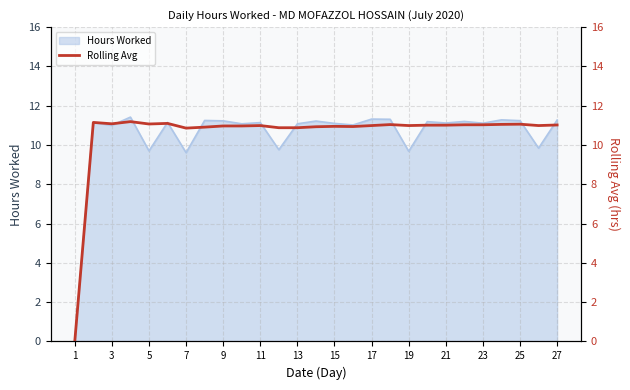

Reading left to right, list all the values displayed in this chart.

0.0	11.2	11.1	11.2	11.1	11.1	10.9	10.9	11.0	11.0	11.0	10.9	10.9	10.9	10.9	10.9	11.0	11.0	11.0	11.0	11.0	11.0	11.0	11.1	11.1	11.0	11.0